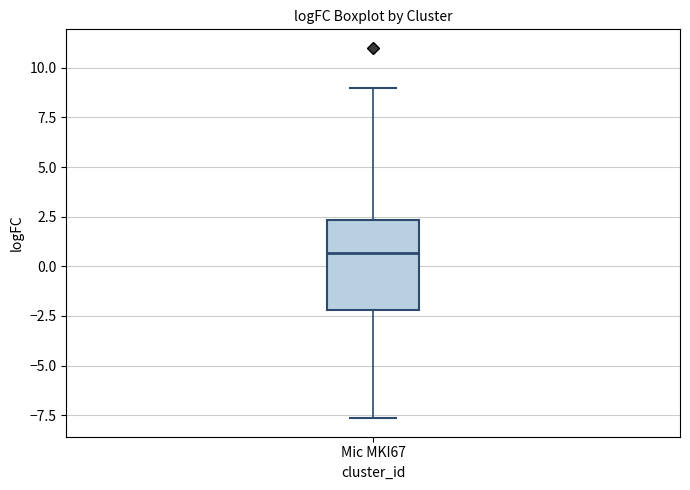

Where is the lower edge of the box for Mic MKI67 on the y-axis? The values are not printed on the chart, so give them approximately, as read against the axis.

-2.0